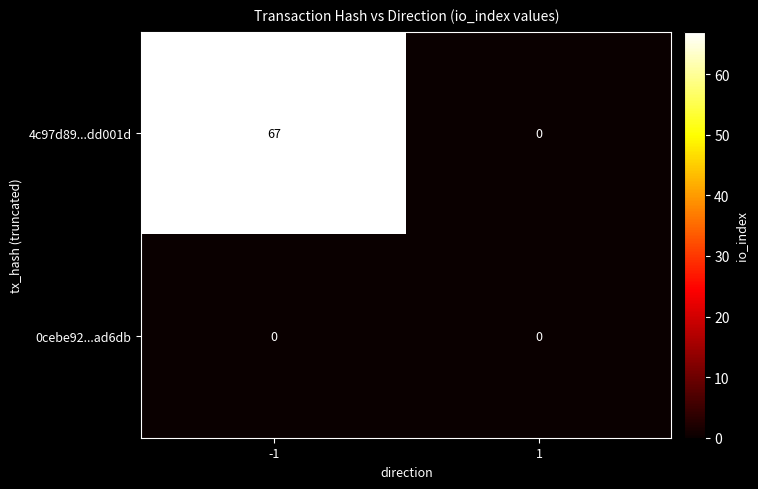

What is the sum of the 4c97d89...dd001d values at -1 and 1?

67